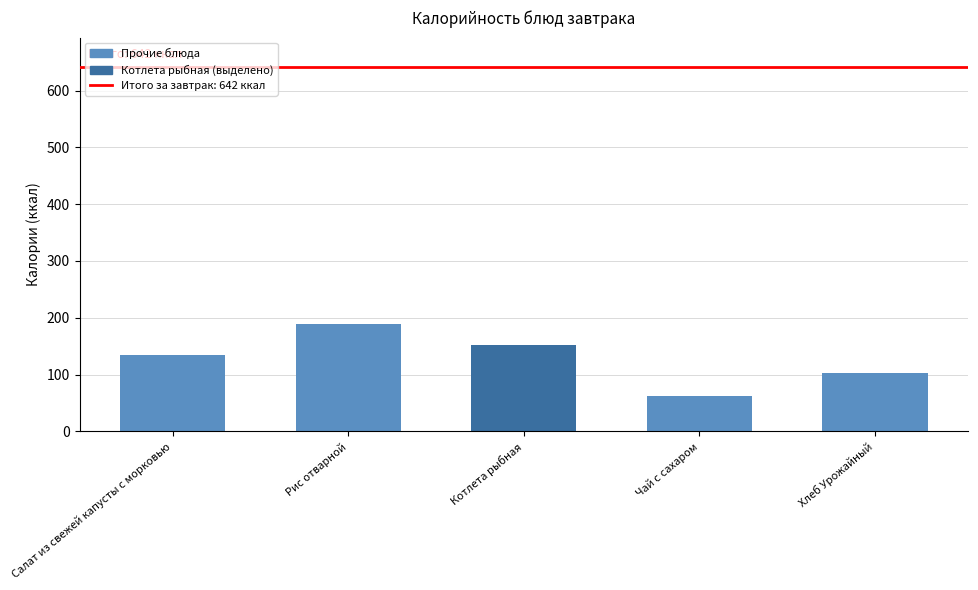

How many data points are less than 135?

2